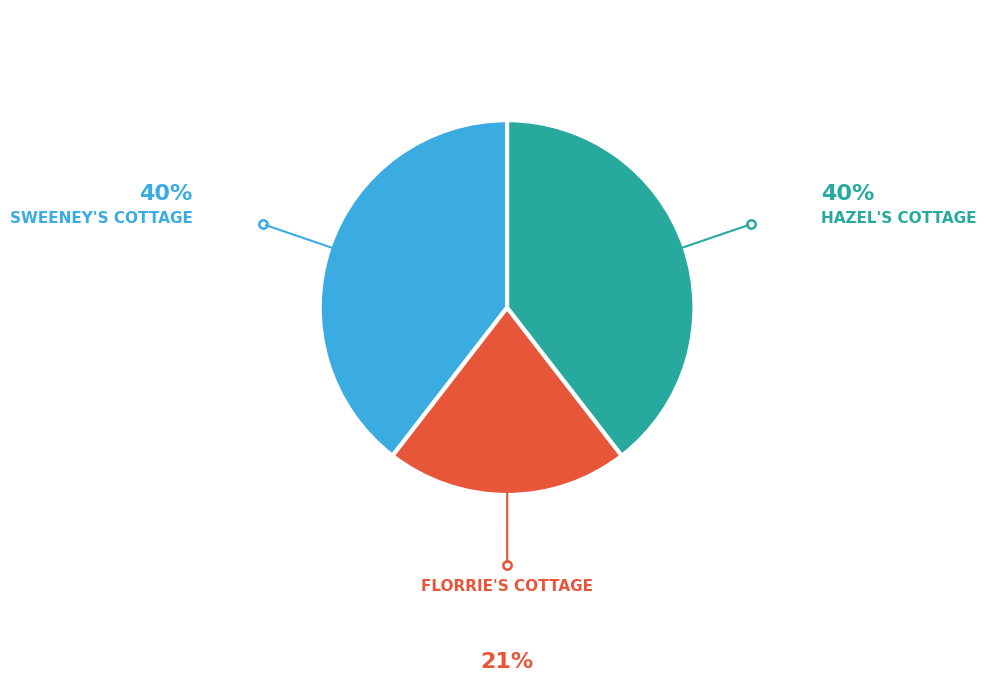

Which category has the smallest portion of the pie?

FLORRIE'S COTTAGE